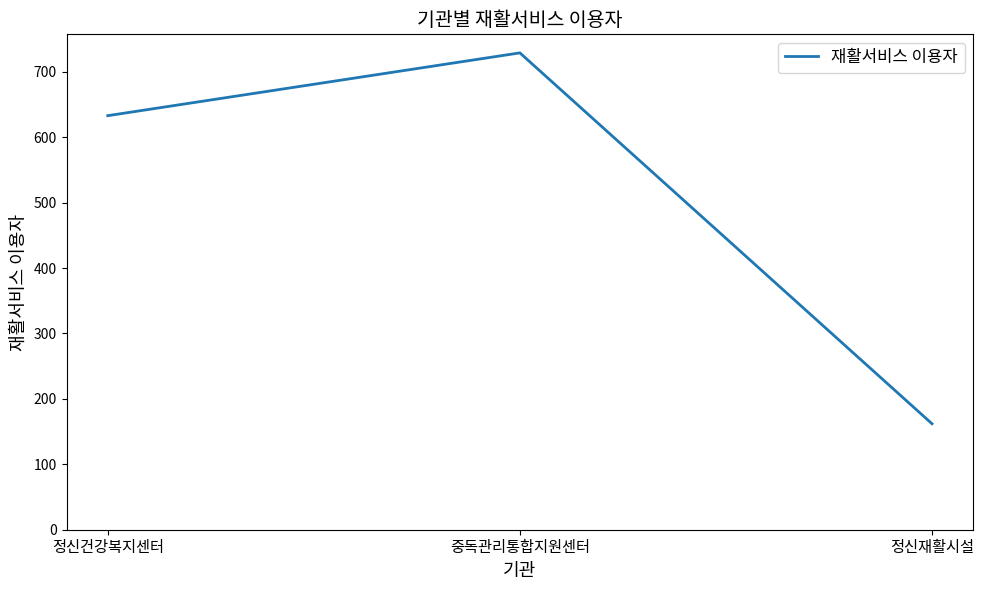

Read the value at 정신재활시설, to the nearest 50.

150